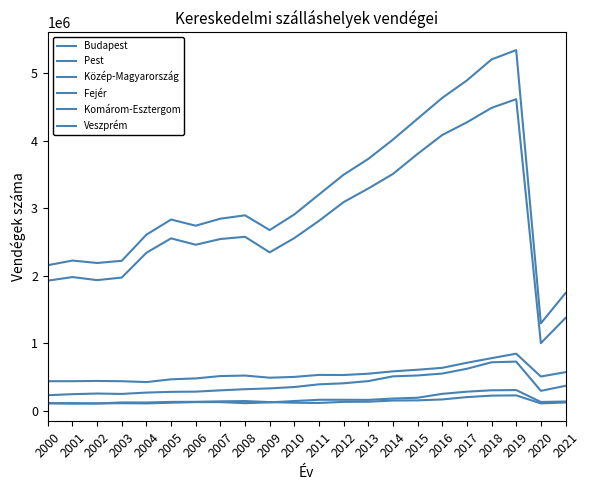

How many lines are shown in the chart?

6